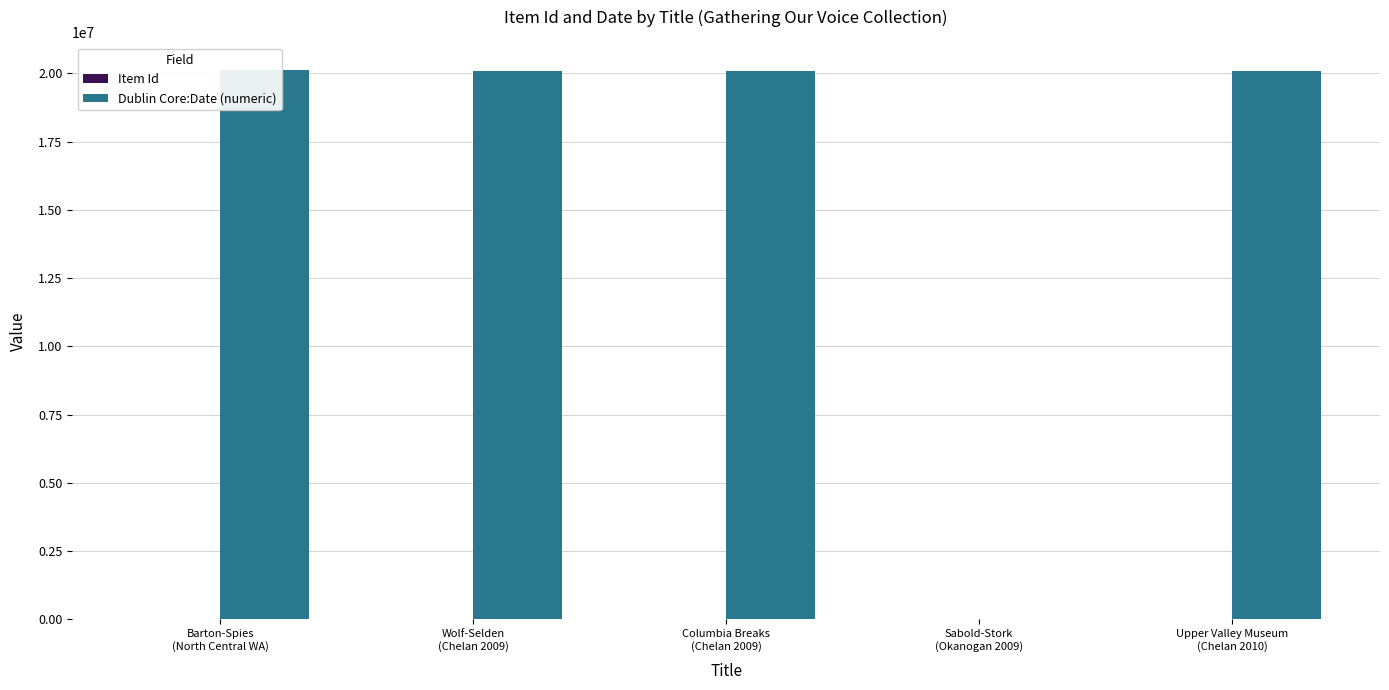

Where is Dublin Core:Date (numeric) nearest to the value 10061206?

Wolf-Selden
(Chelan 2009)